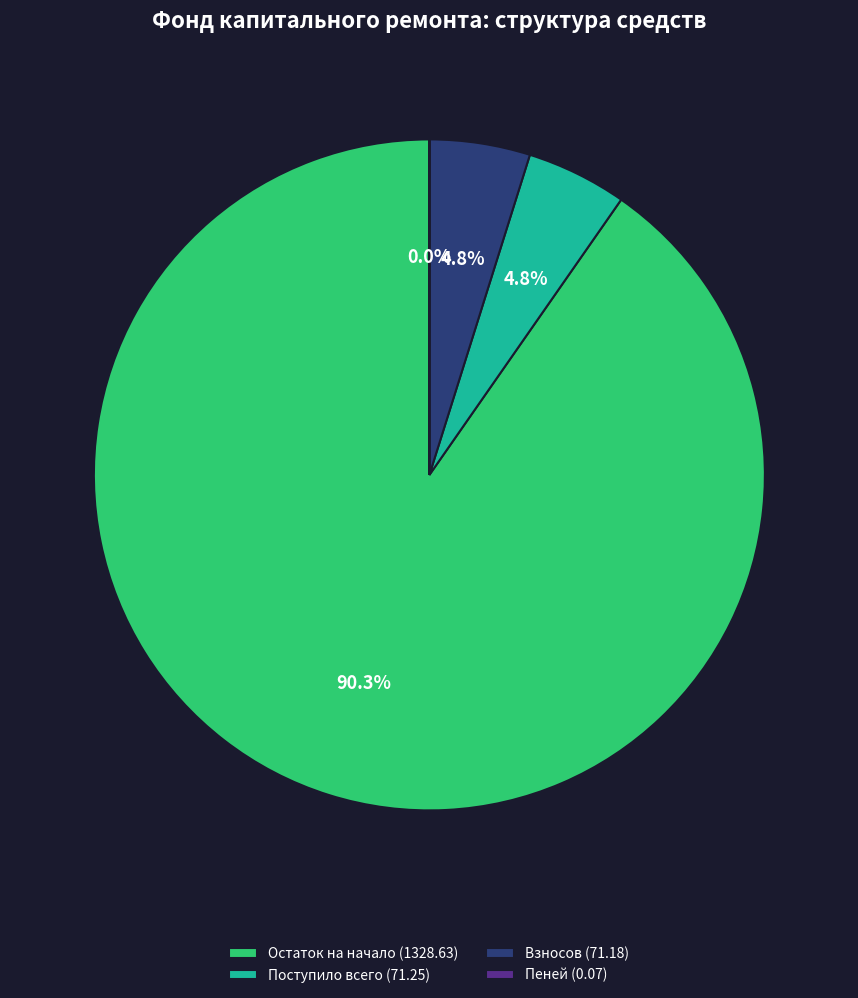

Which slice represents more than half of the pie?

Остаток на начало (1328.63)